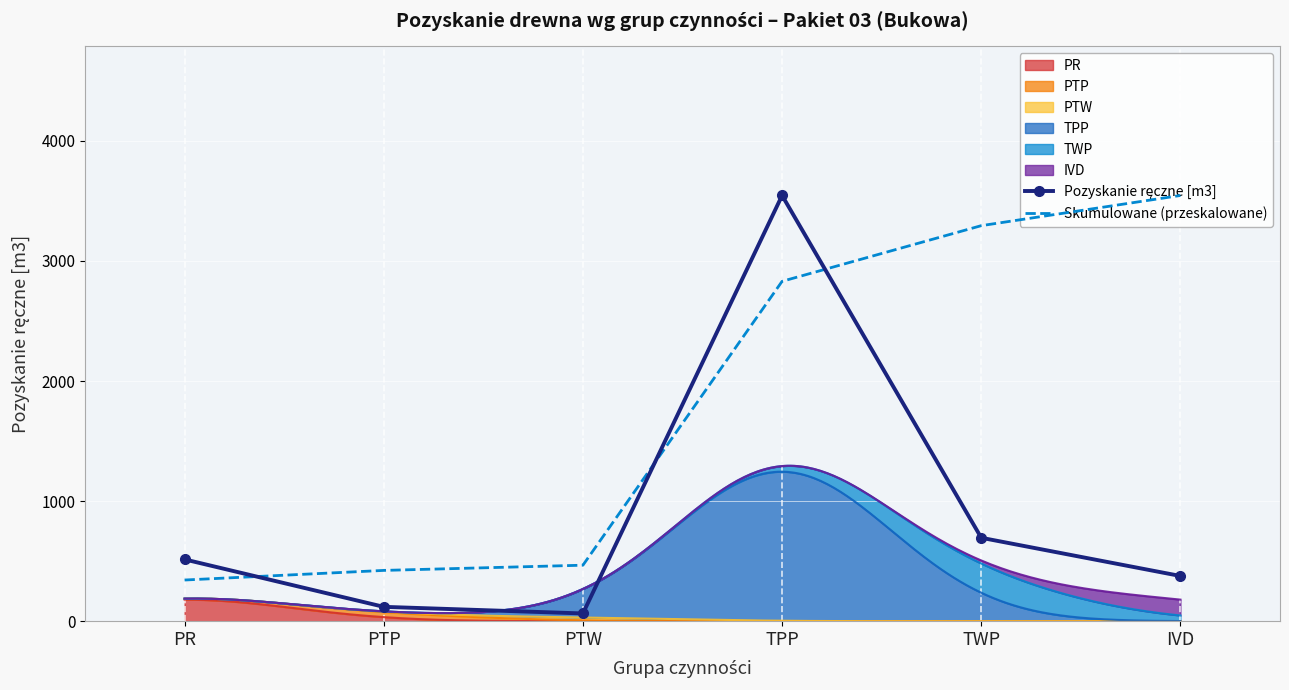

What is the label of the 6th point from the right?

PR